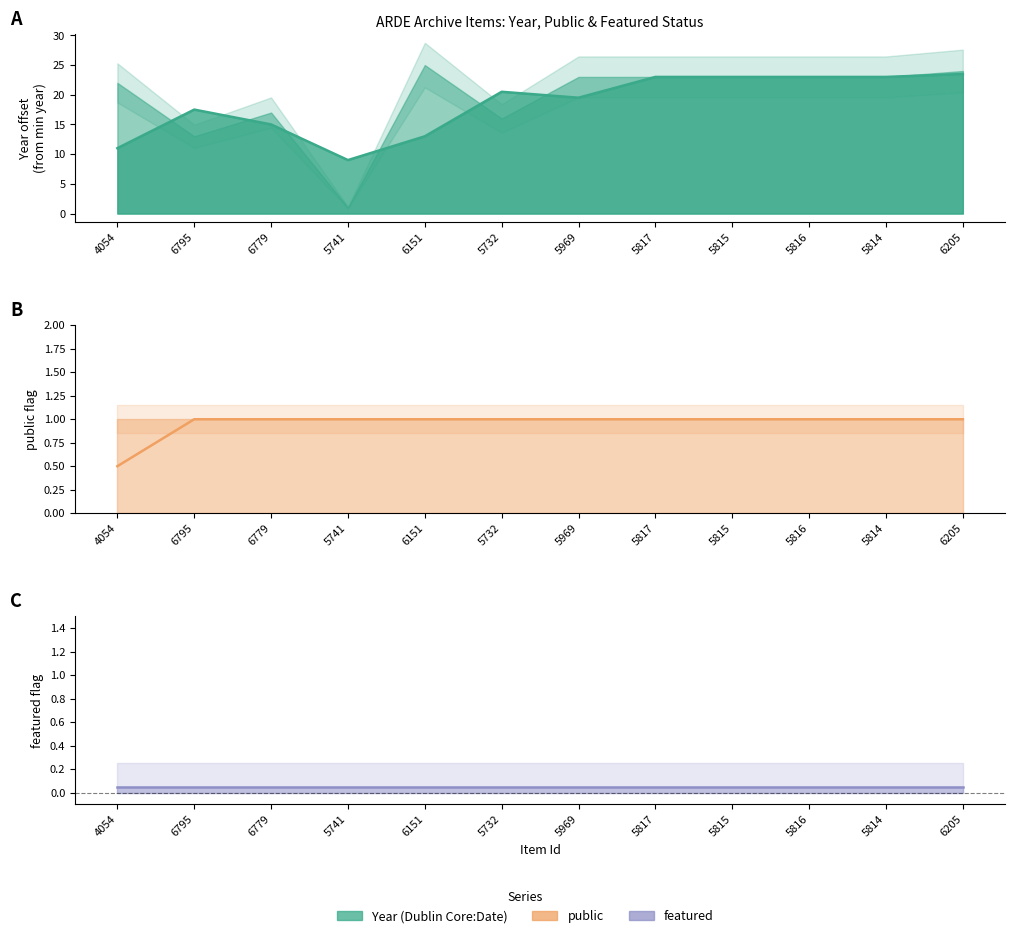

Where is the first local maximum for Year (smoothed)?

6795